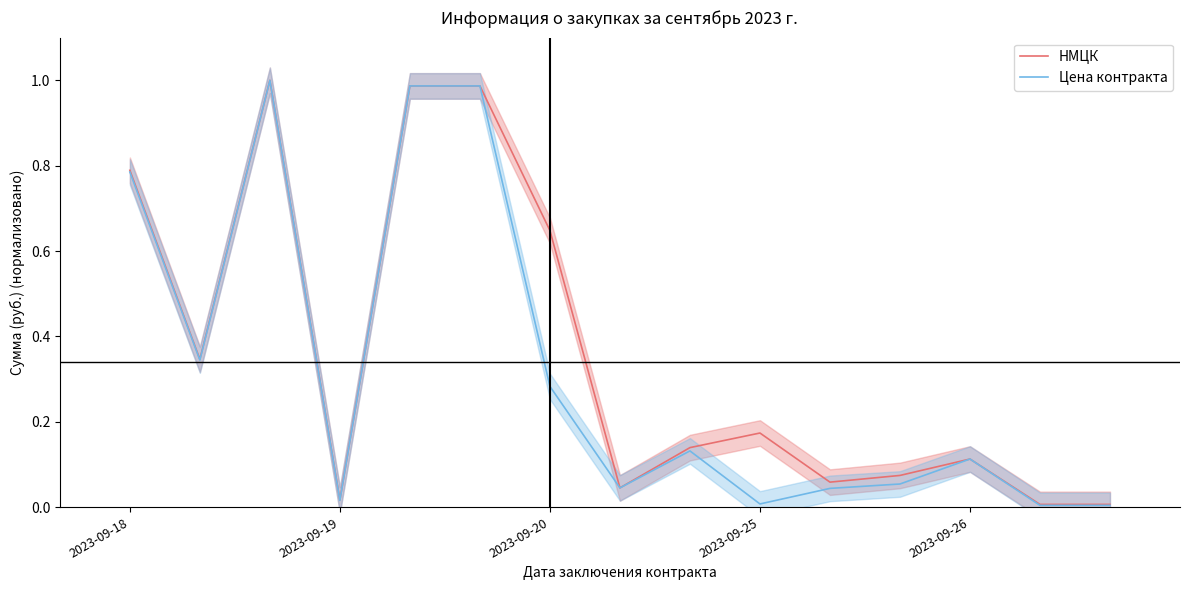

True or false: НМЦК and Цена контракта intersect in this chart.

False